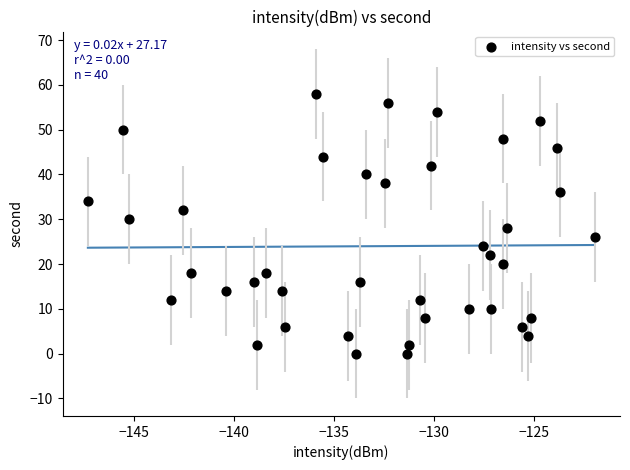

Count the number of points in this scatter plot.

40